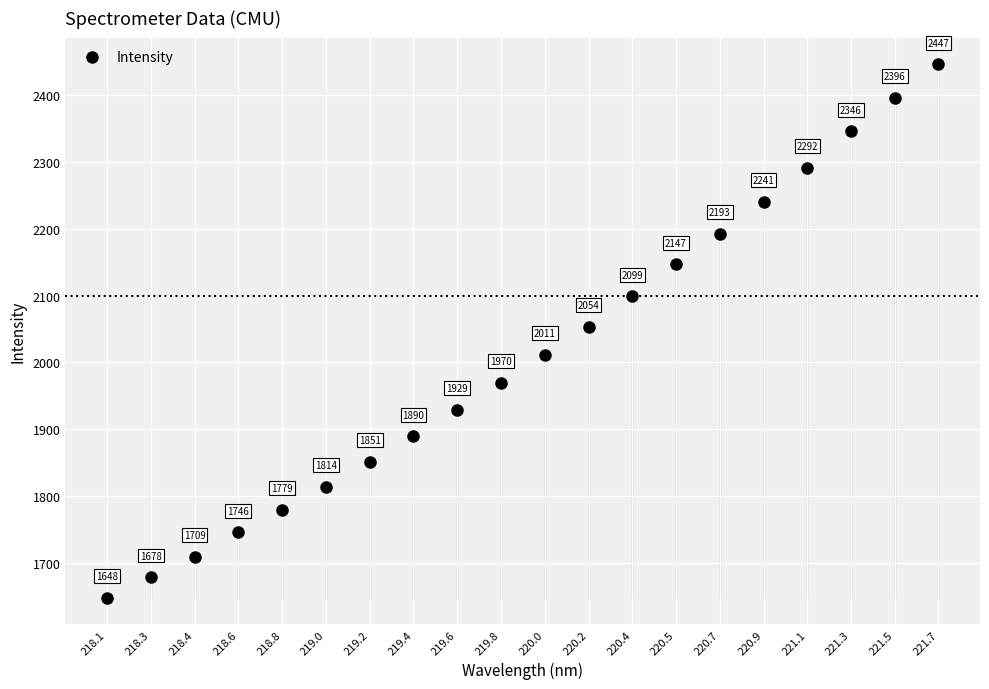

What is the range of X values (max minus min)?

3.6